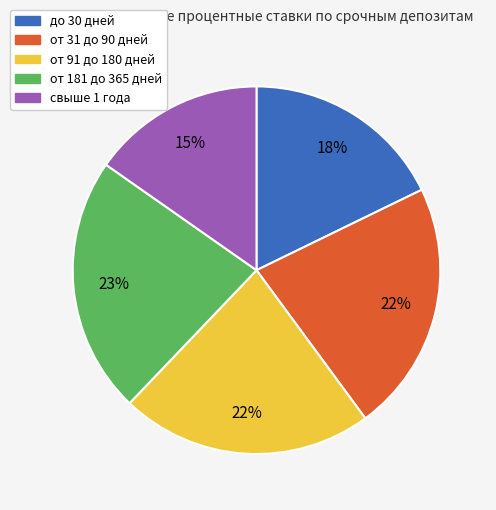

True or false: от 91 до 180 дней accounts for 11% of the total.

False